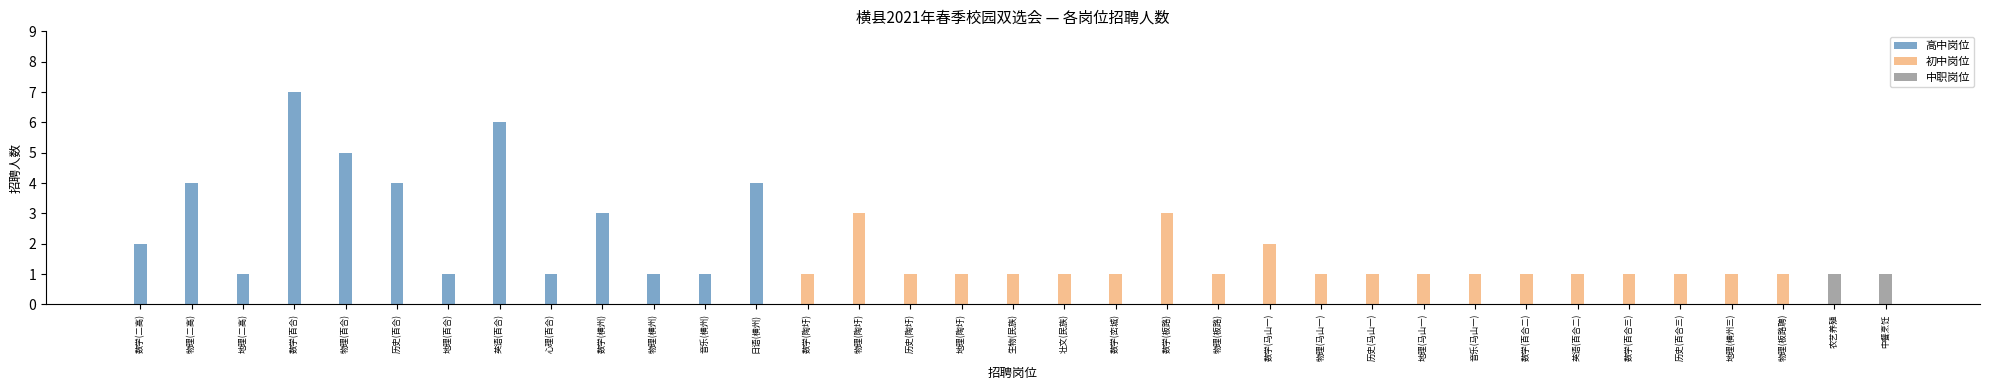

Reading left to right, what are all the values shown in this chart?

高中岗位: 2	4	1	7	5	4	1	6	1	3	1	1	4	0	0	0	0	0	0	0	0	0	0	0	0	0	0	0	0	0	0	0	0	0	0
初中岗位: 0	0	0	0	0	0	0	0	0	0	0	0	0	1	3	1	1	1	1	1	3	1	2	1	1	1	1	1	1	1	1	1	1	0	0
中职岗位: 0	0	0	0	0	0	0	0	0	0	0	0	0	0	0	0	0	0	0	0	0	0	0	0	0	0	0	0	0	0	0	0	0	1	1